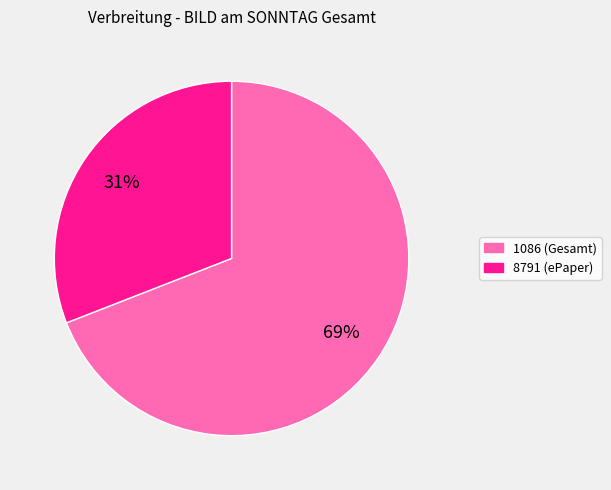

Combined, do 1086 and 8791 account for over 50%?

Yes